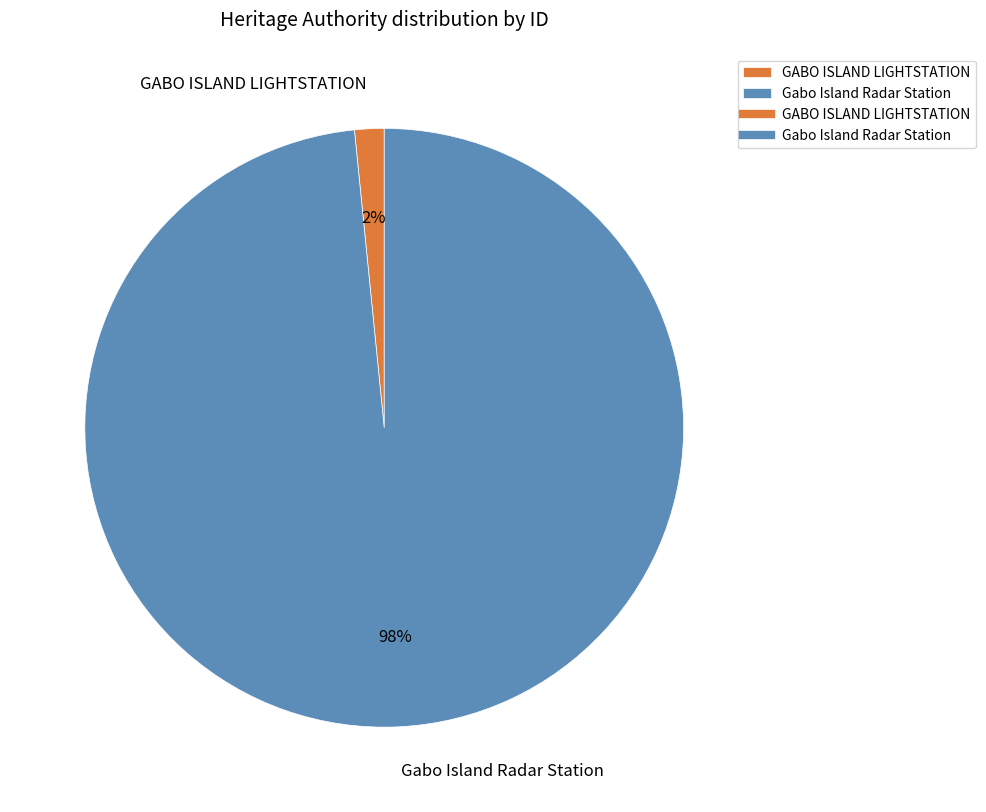

The Gabo Island Radar Station slice represents 98% of the pie. True or false?

True